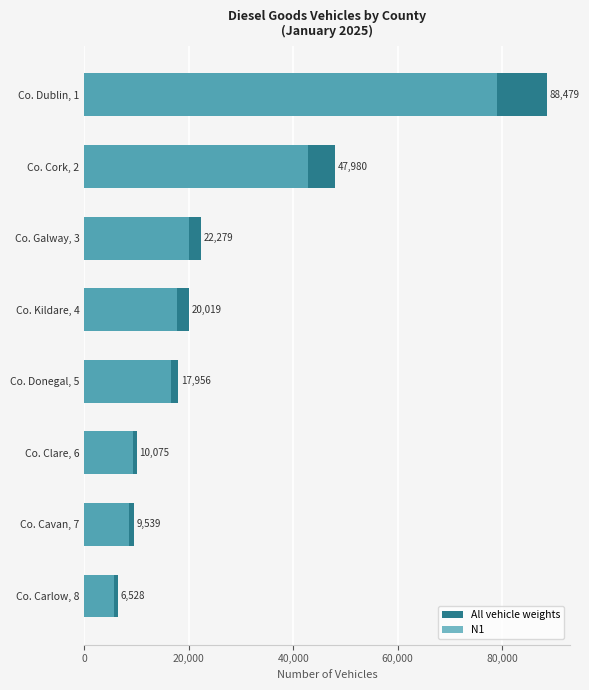

List the series in order of their peak value, lowest first.

N1, All vehicle weights